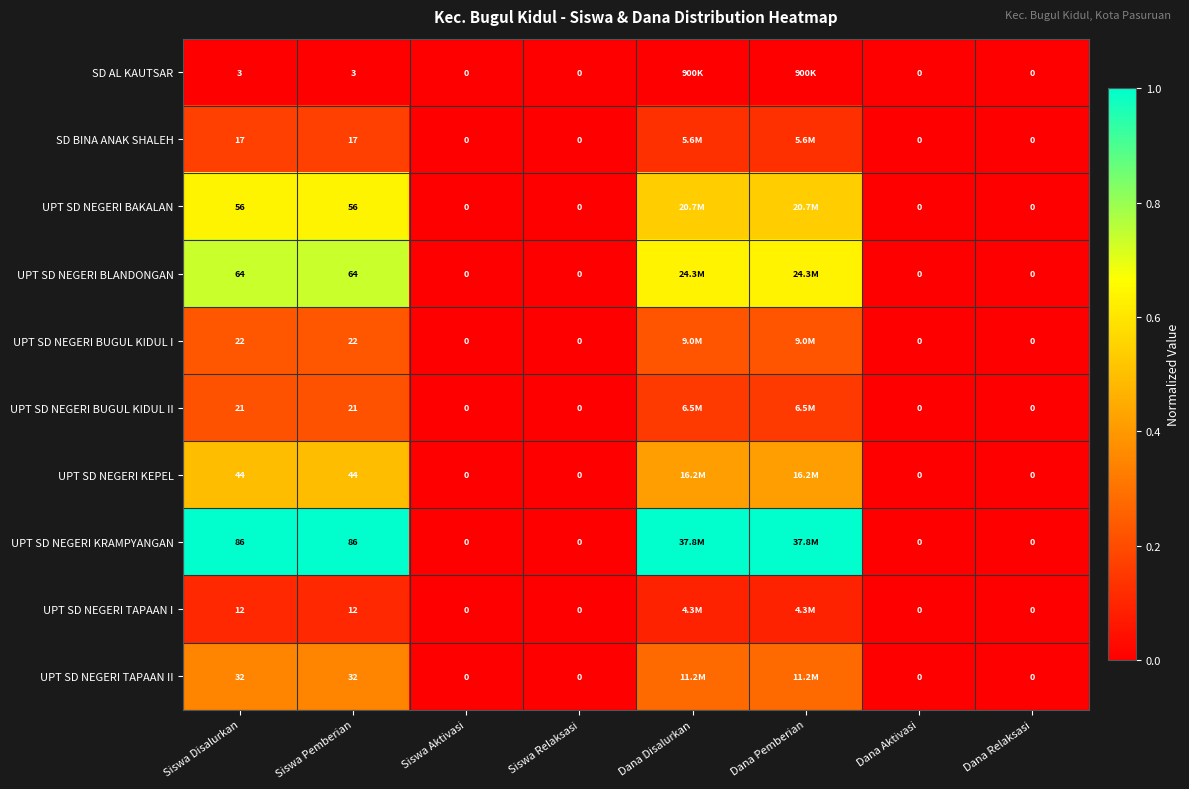

How many values in the UPT SD NEGERI TAPAAN II series exceed 0?

4